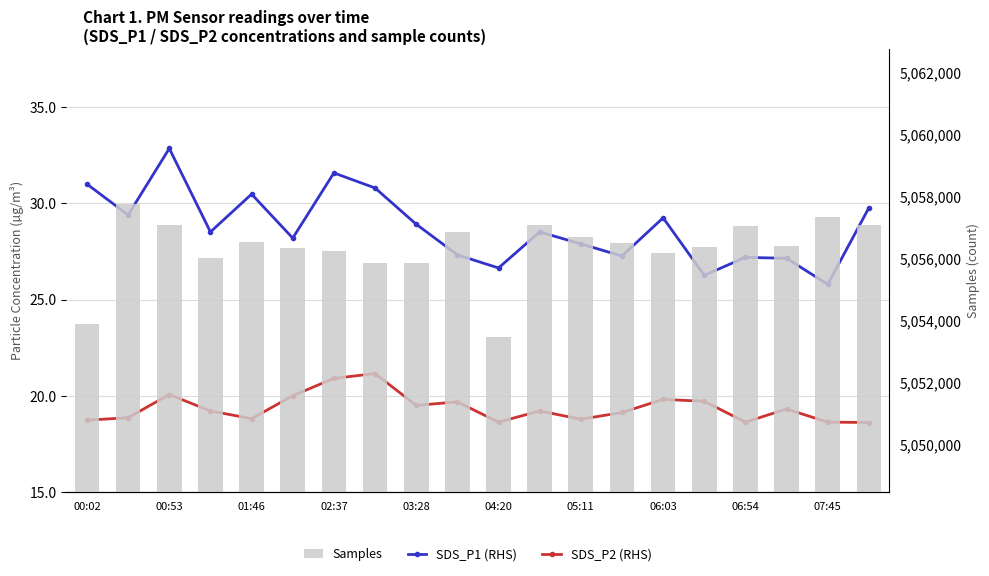

What is the sum of all Samples values?

101126518.0